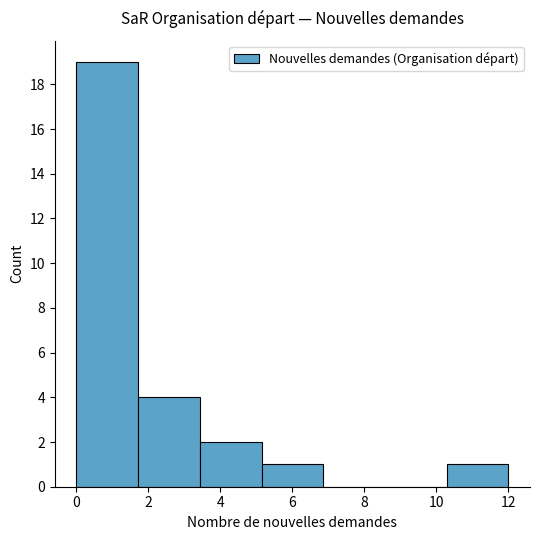

Reading left to right, list every bar in this chart as the range it spans on the x-axis followed by its height. Neither the bar edges nor the heights are printed on the chart, so give them approximately, as read against the axes.

0.0 to 1.8: 19
1.8 to 3.4: 4
3.4 to 5.2: 2
5.2 to 6.8: 1
6.8 to 8.6: 0
8.6 to 10.2: 0
10.2 to 12.0: 1